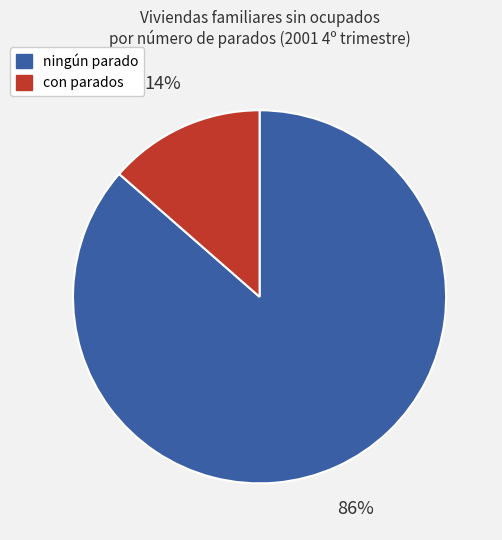

What is the majority slice?

ningún parado